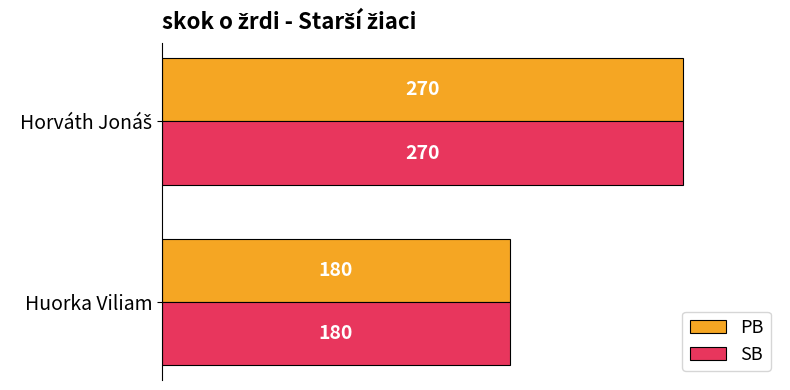

What is the maximum value for SB?

270